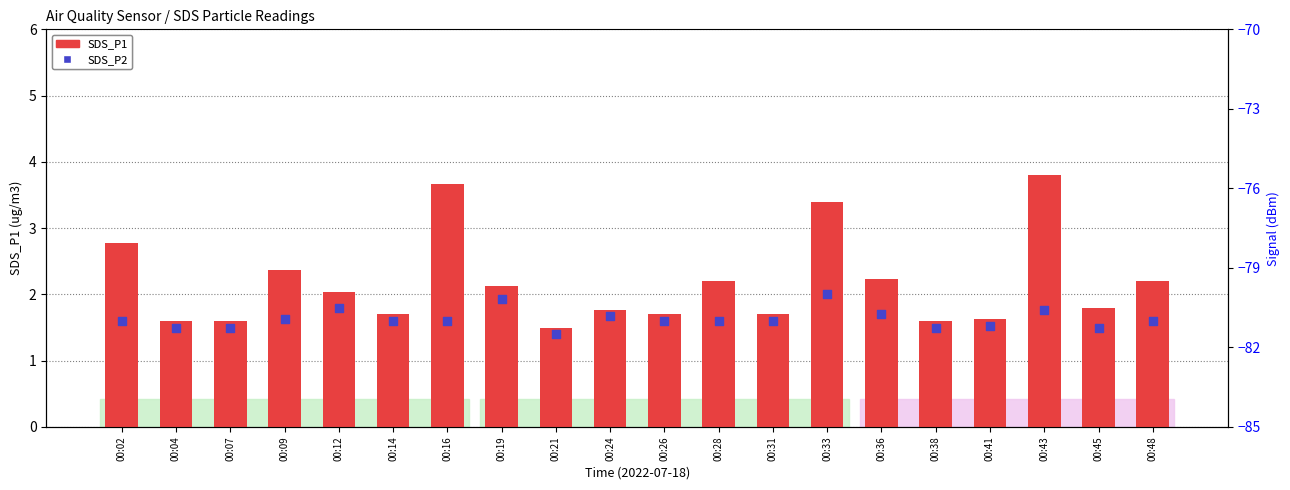

At how many categories does at least one series exceed 3?

3